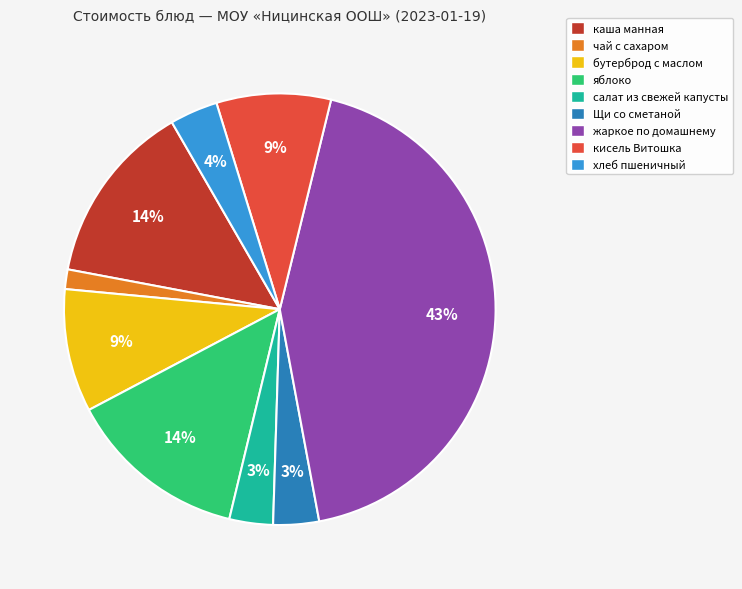

Which category has the smallest portion of the pie?

чай с сахаром